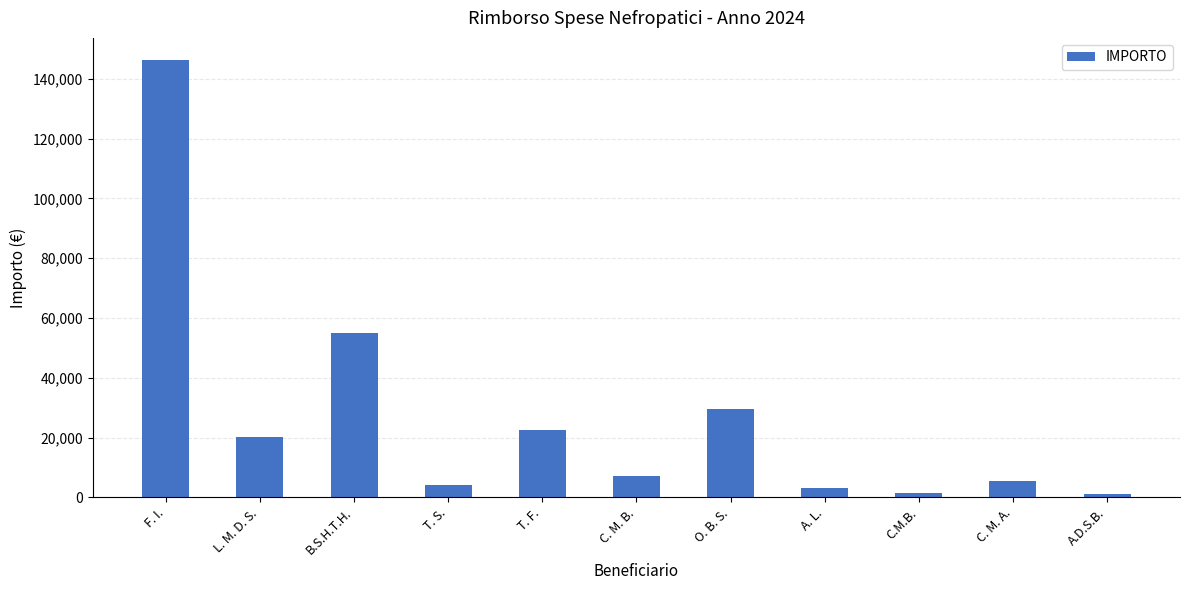

The chart shows a value of 21427.4 at B.S.H.T.H.. True or false?

False